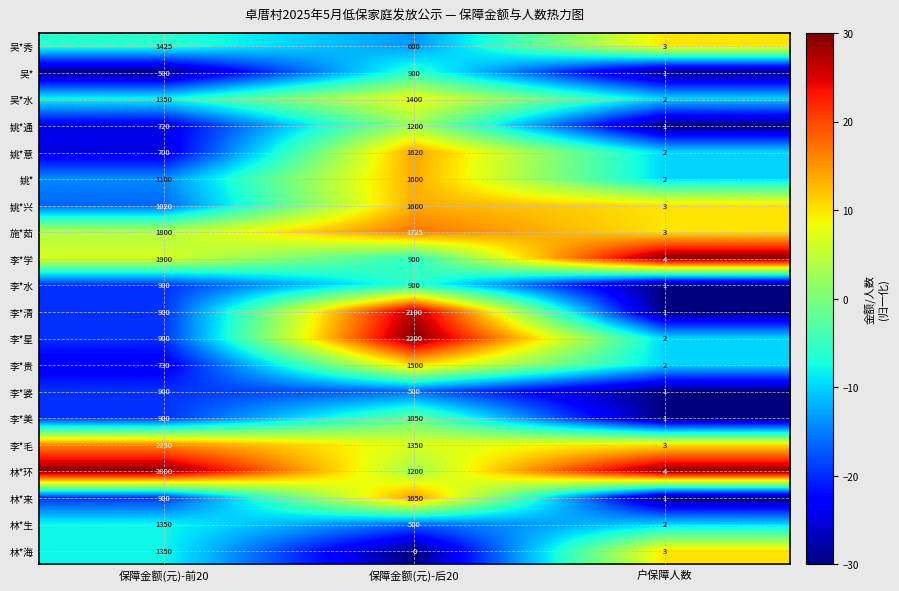

How many series are shown in this chart?

20